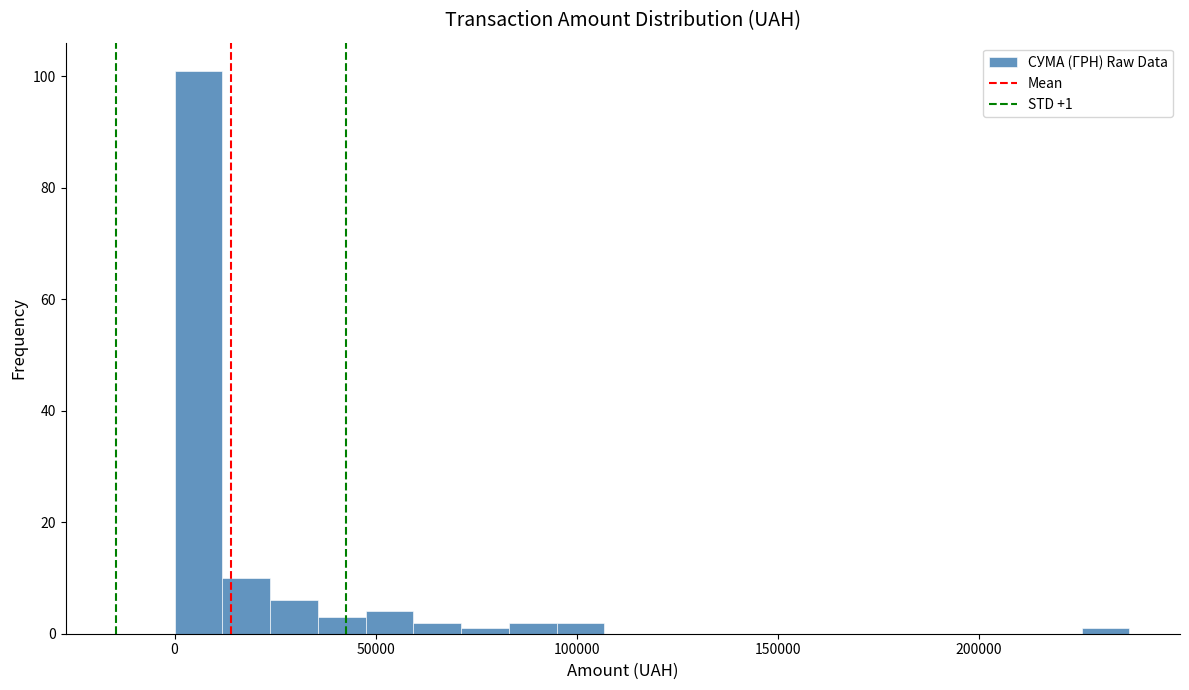

Read against the x-axis, roughly where is the centre of the tallest bar?

5000